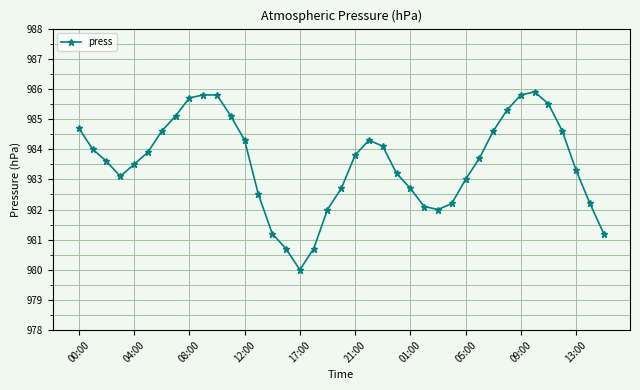

What is the minimum value shown in the chart?

980.0